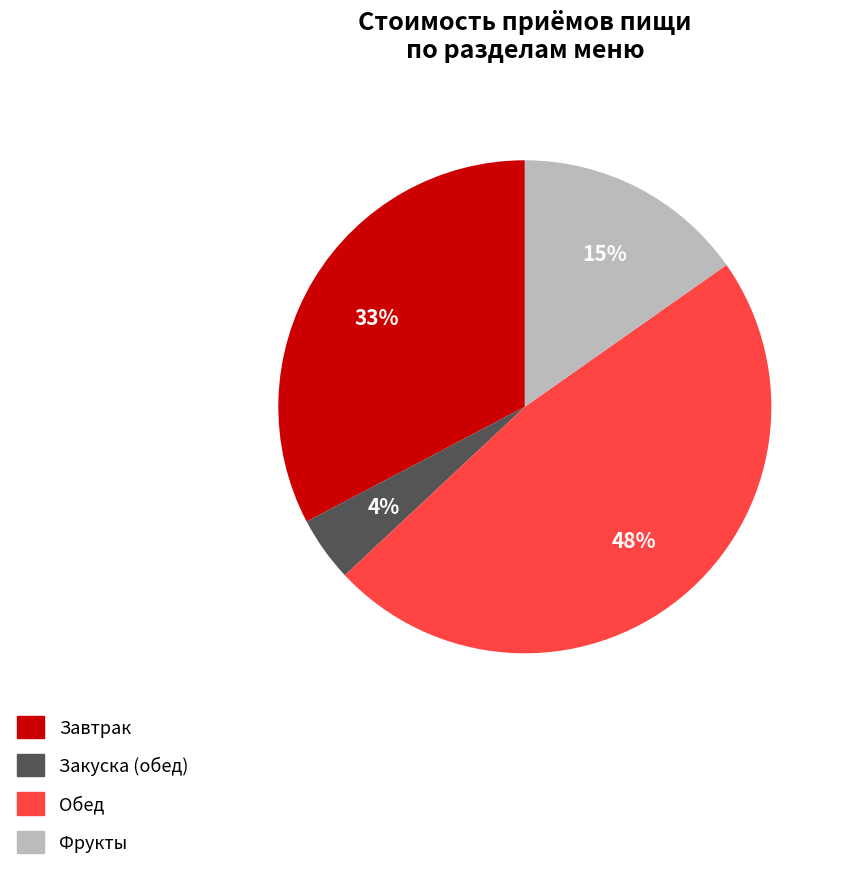

Does Фрукты account for over 50% of the chart?

No